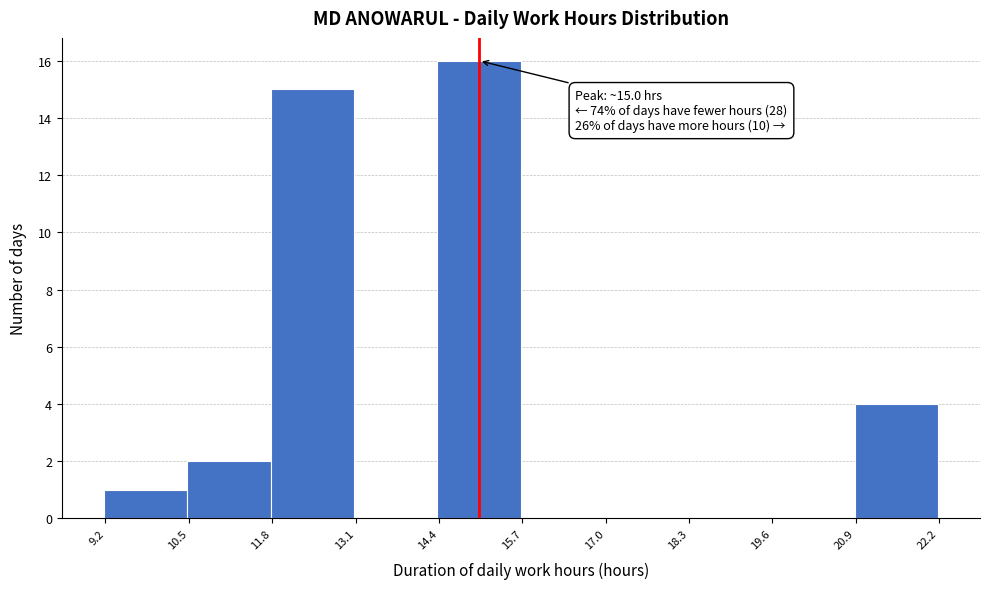

Over which range of the x-axis is the bar tallest?

14.4 to 15.6